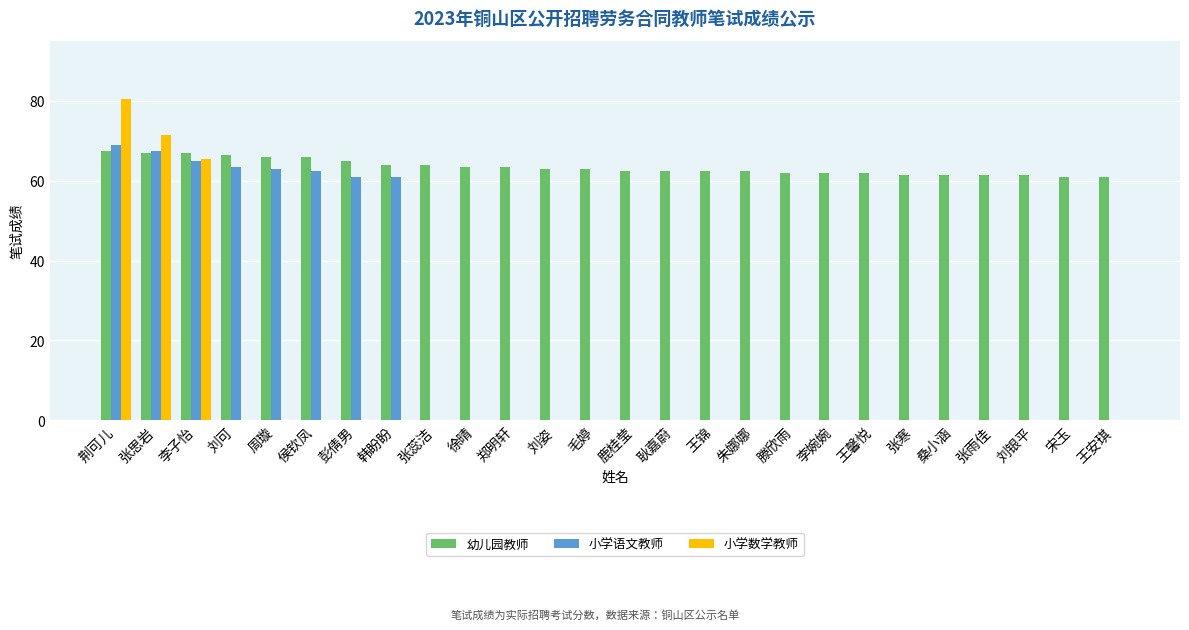

At which category is the sum across all series the highest?

荆可儿